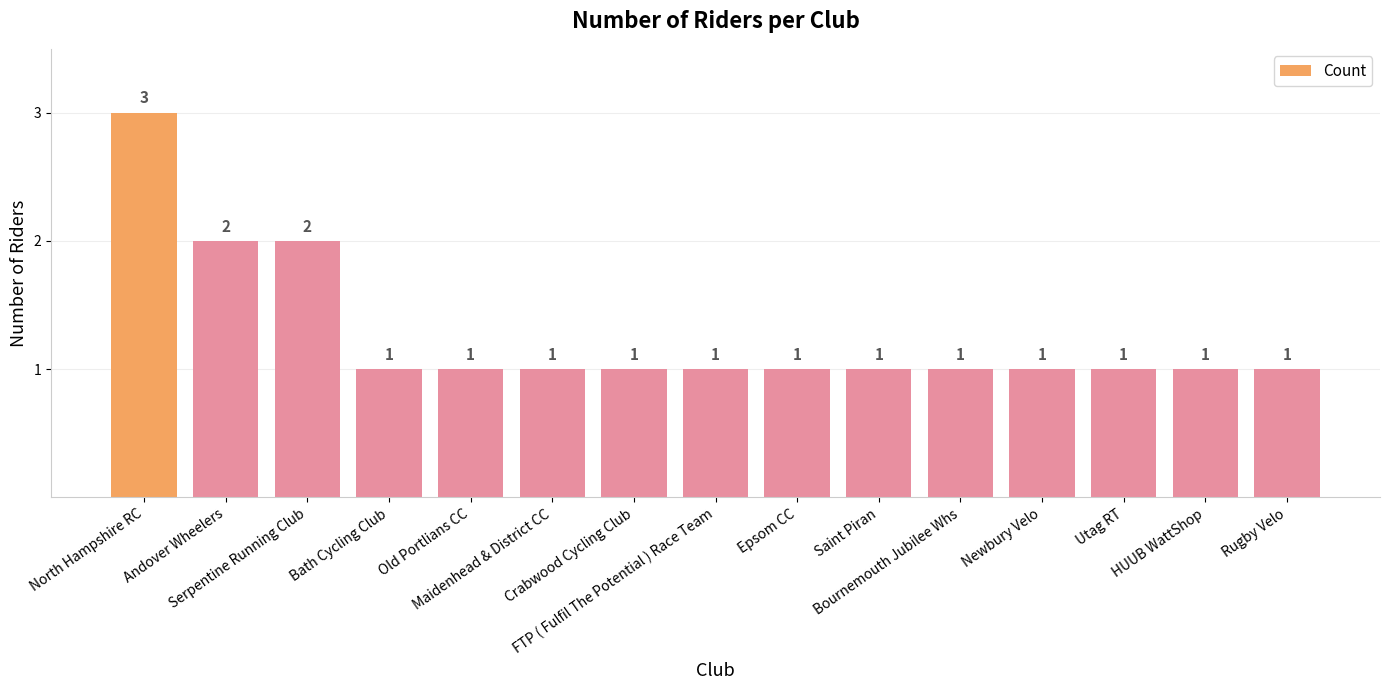

Reading right to left, transcribe all the data shown in this chart.

1	1	1	1	1	1	1	1	1	1	1	1	2	2	3